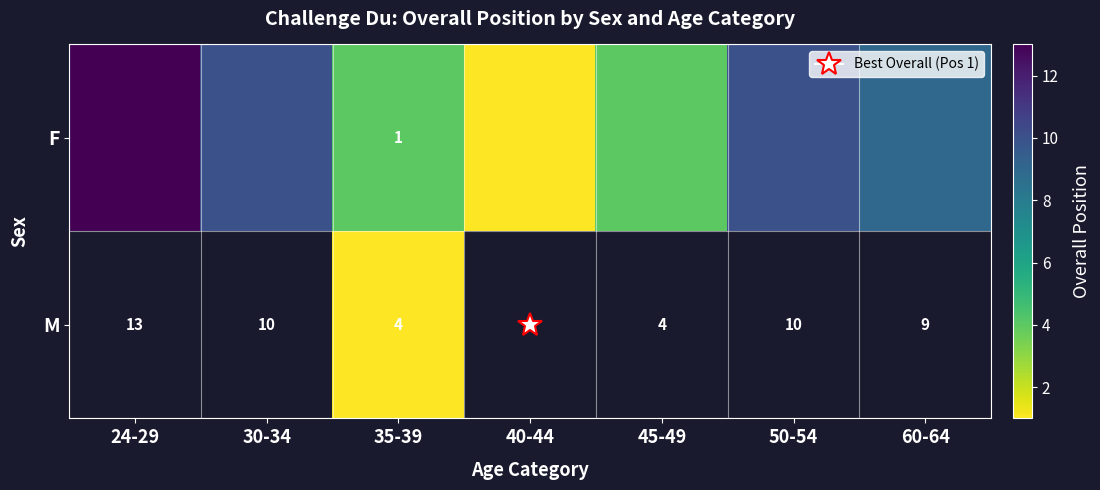

Rank the series by their maximum value, from lowest to highest.

F, M